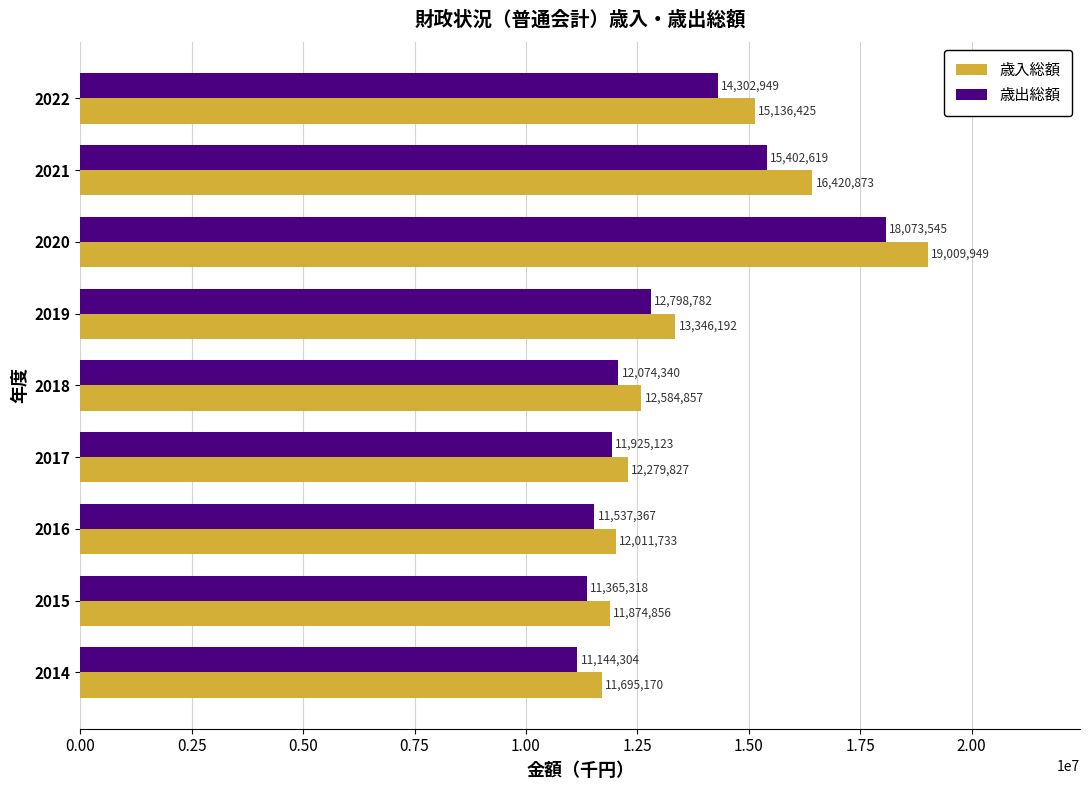

At which category is the sum across all series the highest?

2020